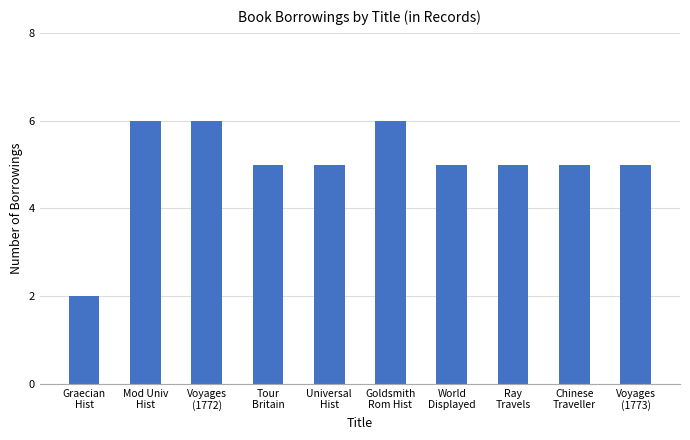

Count the number of data series in this chart.

1